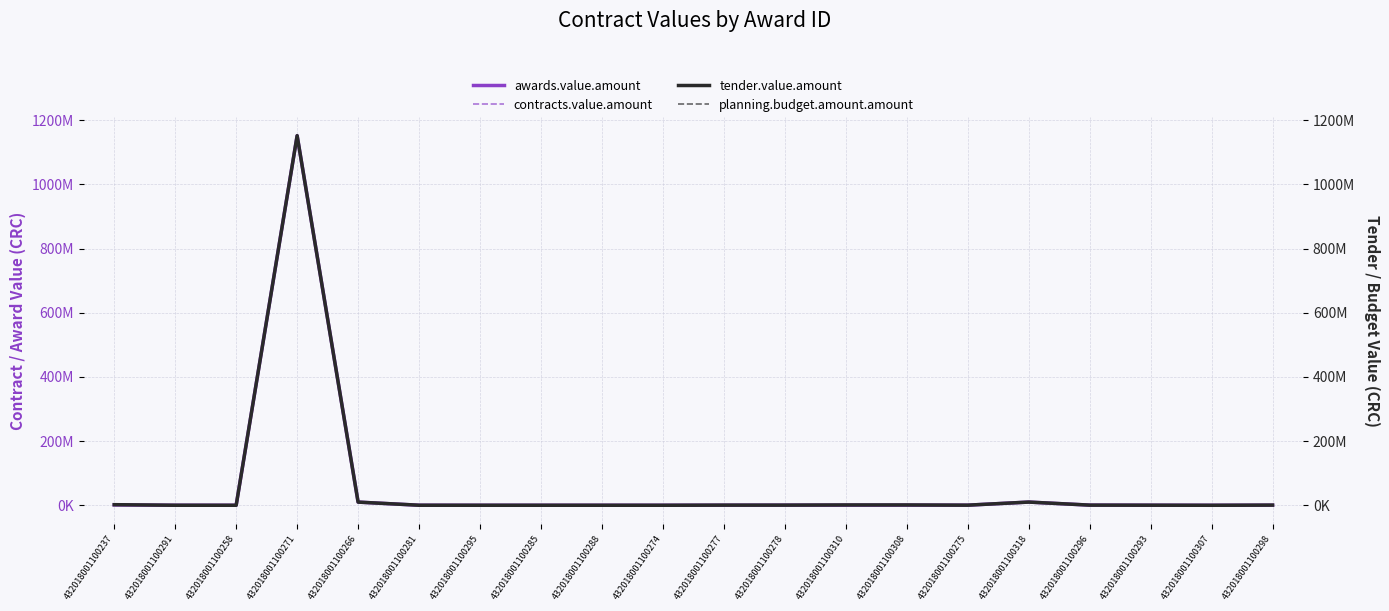

In contracts.value.amount, how many points are lower than both neighbors (excluding endpoints)?

4